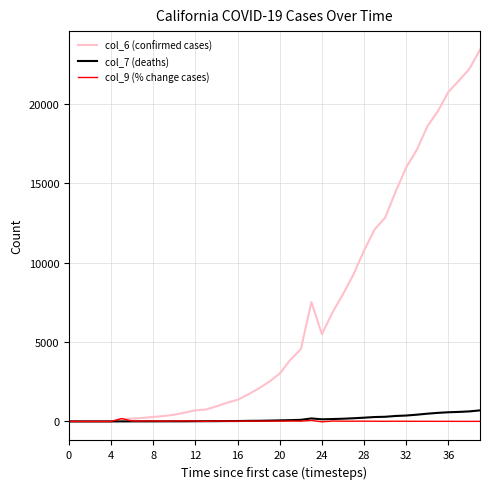

What is the minimum value for col_9 (% change cases)?

-26.9